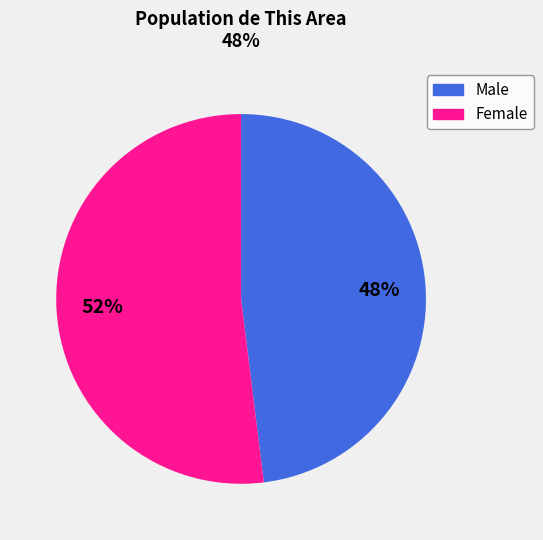

Does Female represent more than half of the total?

Yes